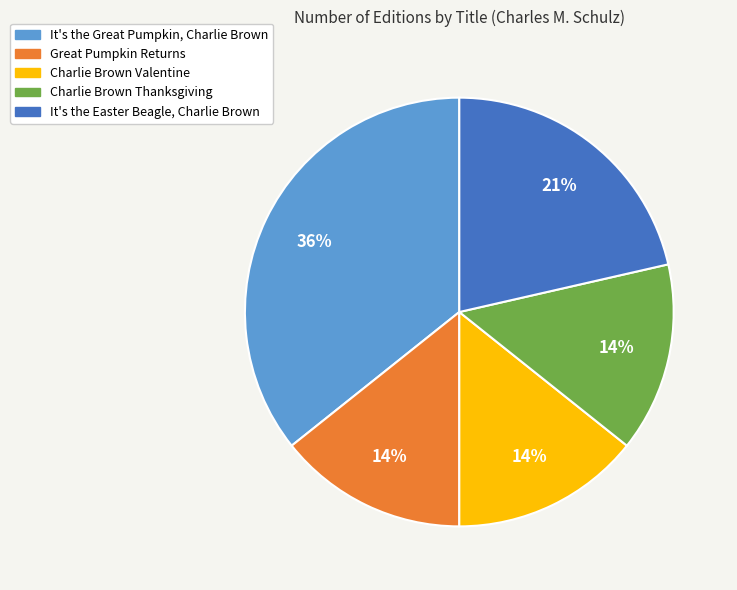

How many segments does this pie chart have?

5